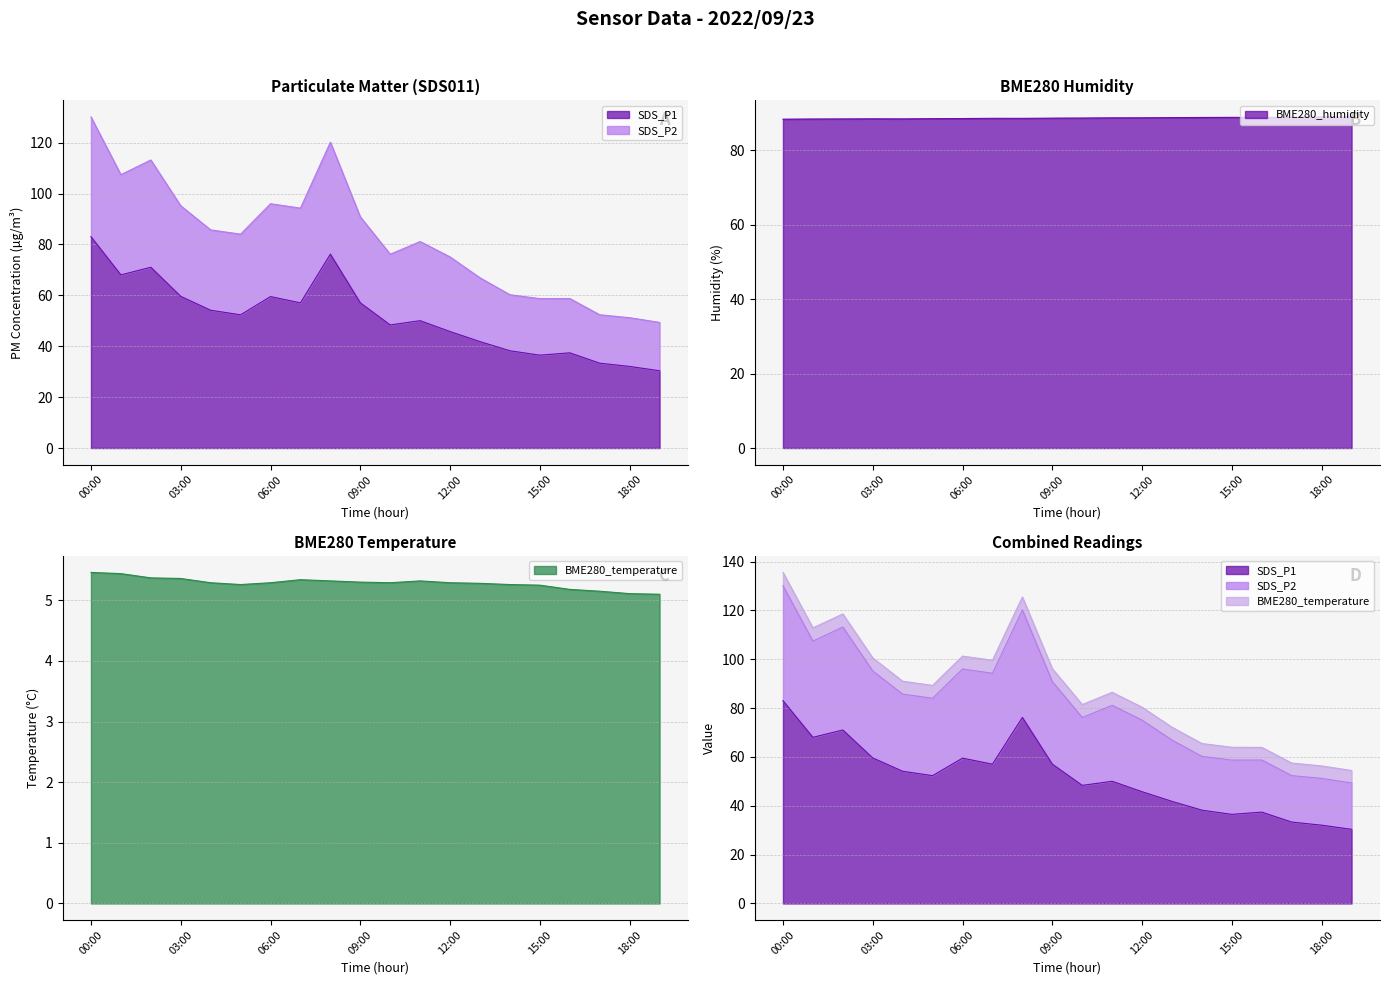

Is the value of SDS_P2 at 17:00 greater than the value of BME280_humidity at 03:00?

No